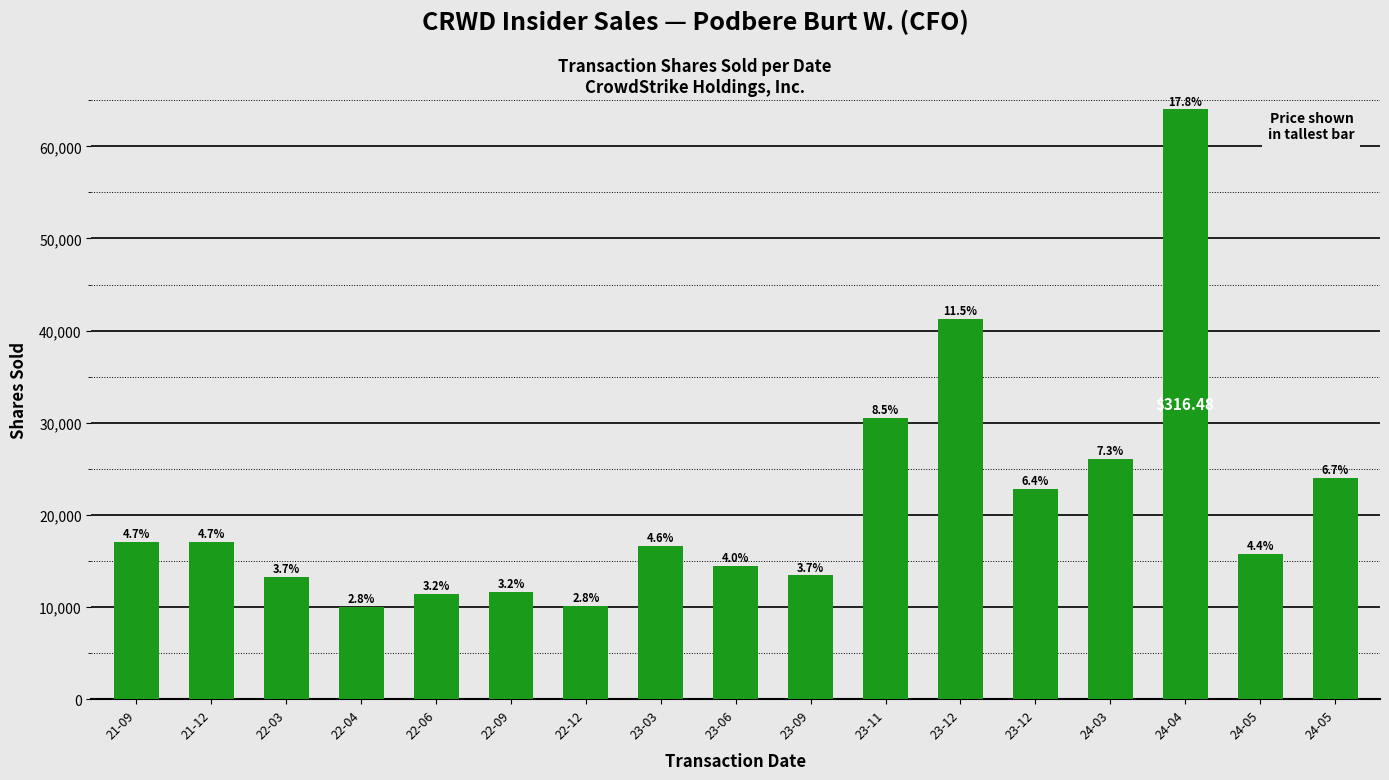

Is it true that the value at 23-03 is 16615?

True